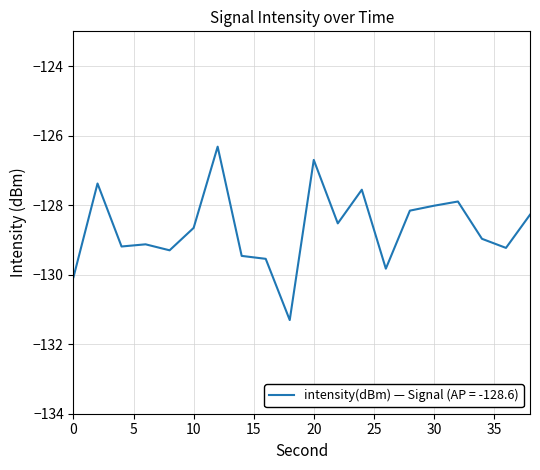

What is the difference between the maximum and minimum values?

5.0